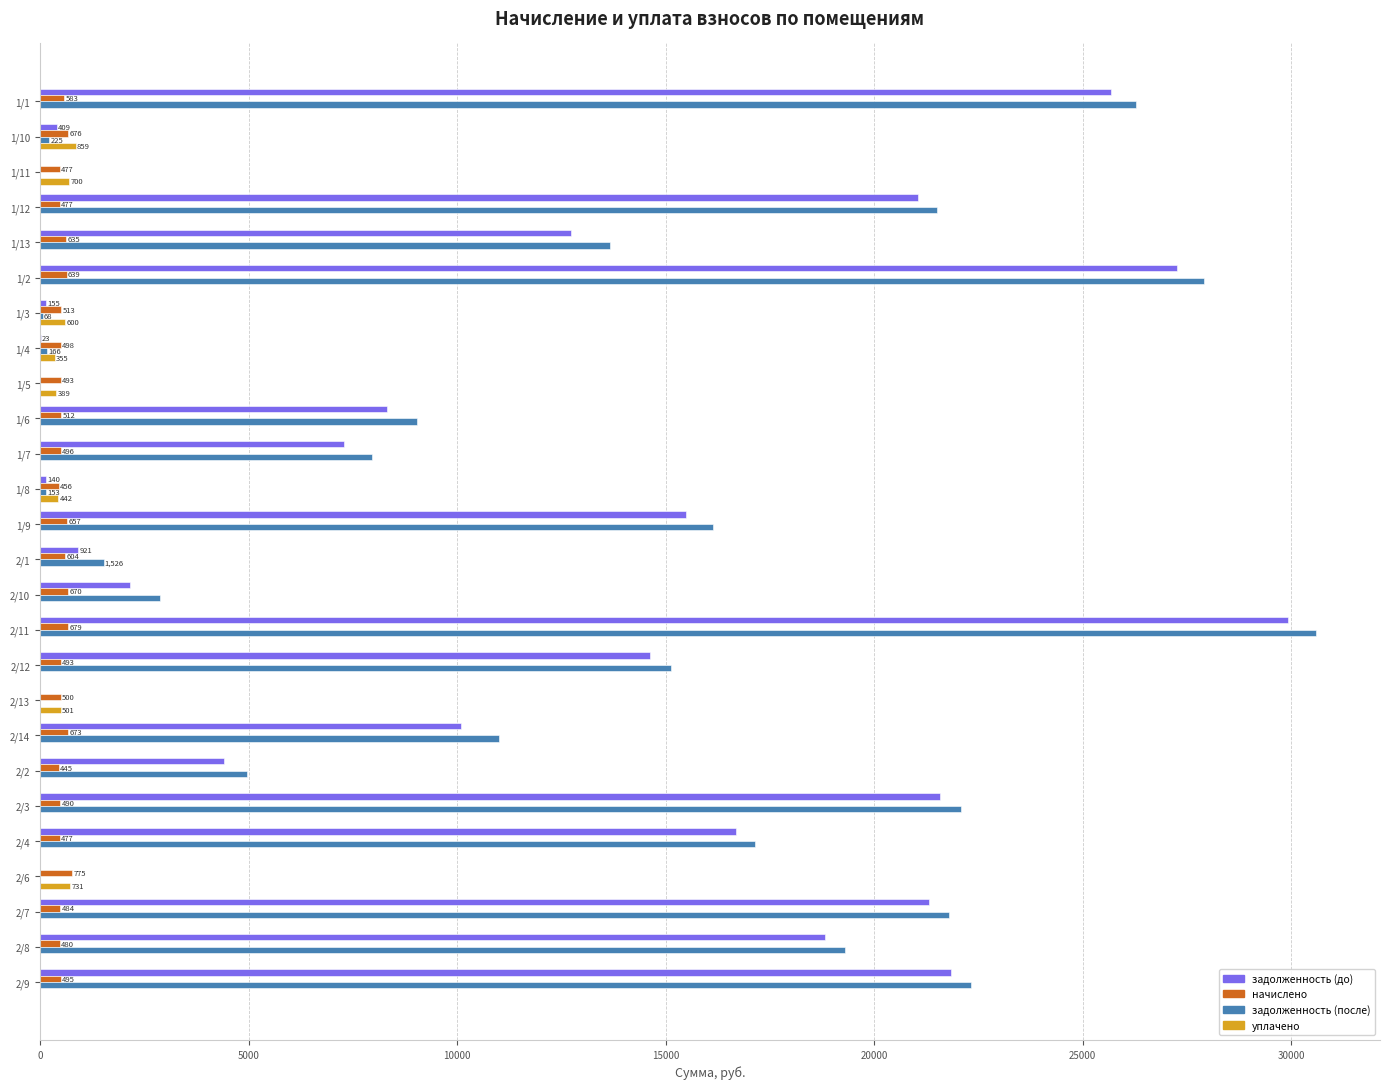

At which category is the sum across all series the highest?

2/11